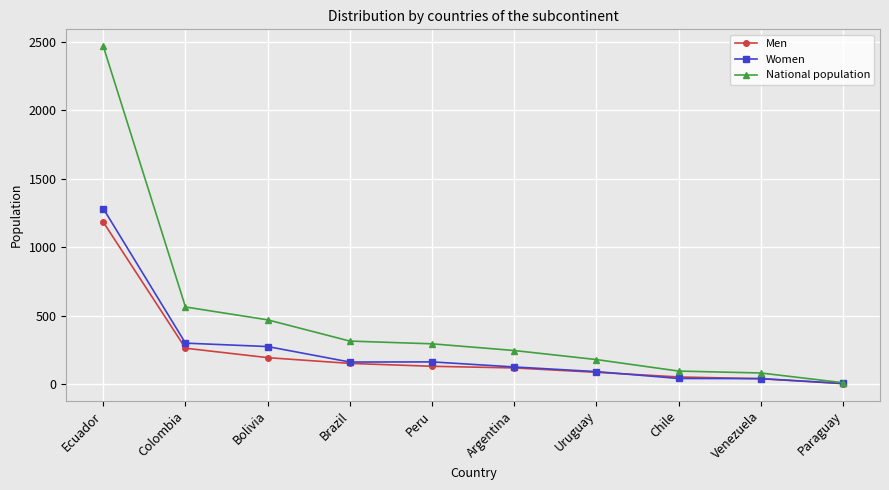

What is the total value across all series at Ecuador?

4938